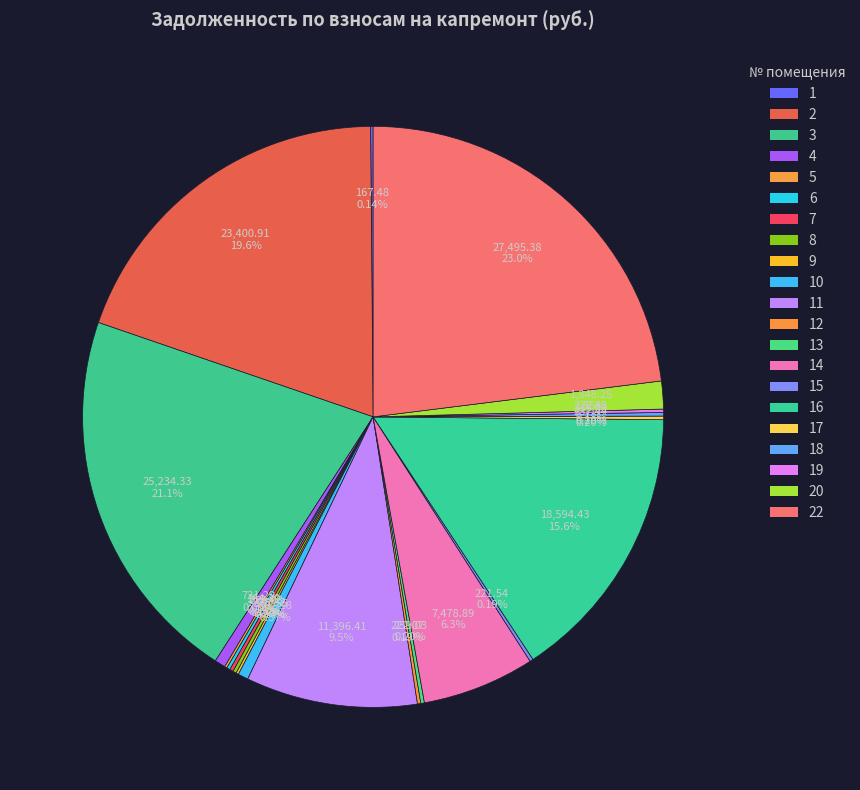

What percentage do 1 and 12 together represent?

0.3%